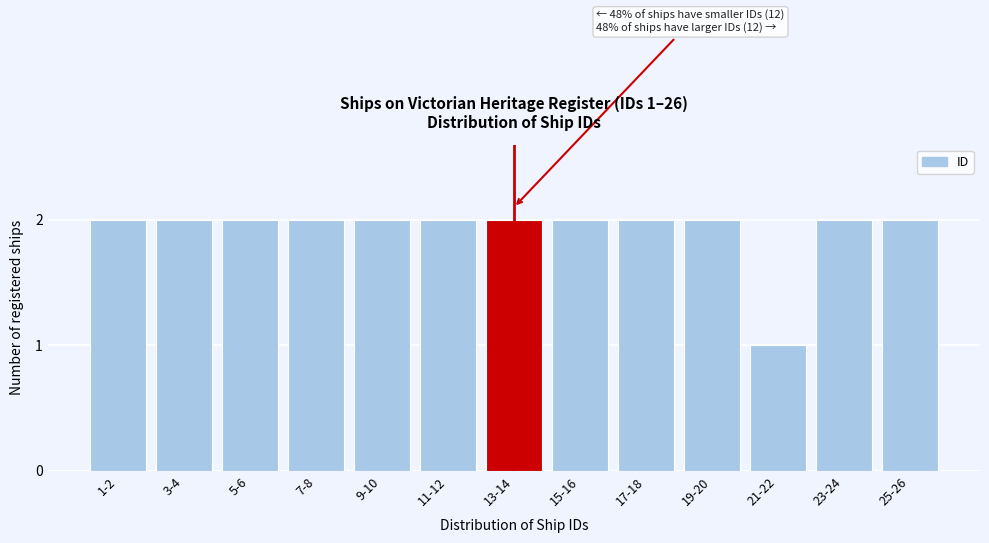

Reading left to right, what are all the values shown in this chart?

1-2=2	3-4=2	5-6=2	7-8=2	9-10=2	11-12=2	13-14=2	15-16=2	17-18=2	19-20=2	21-22=1	23-24=2	25-26=2